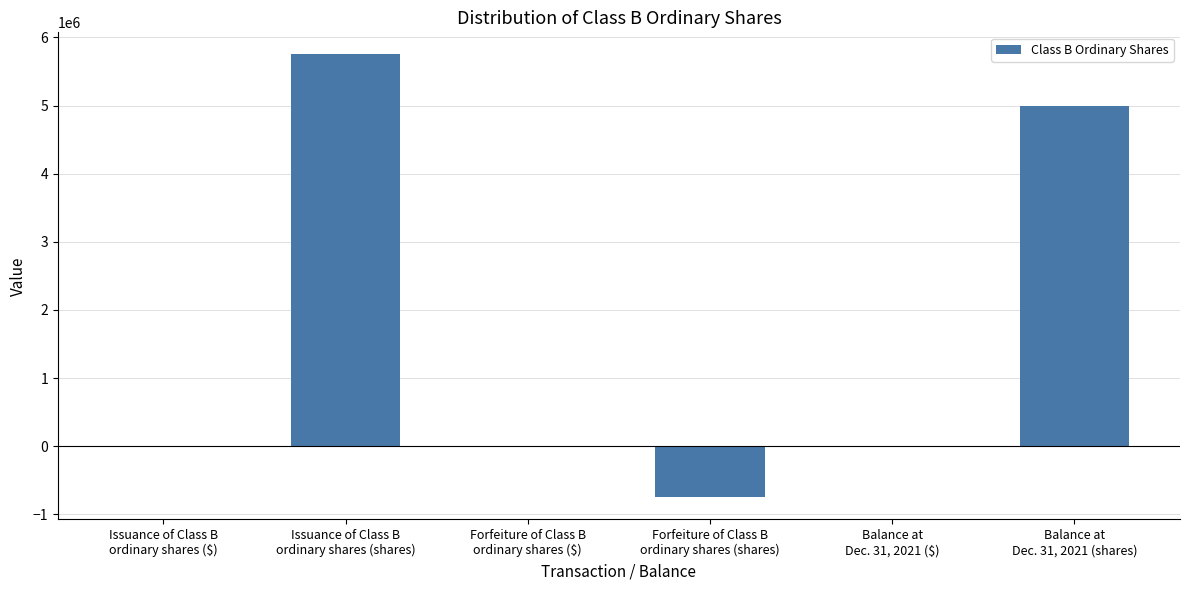

What is the greatest value displayed?

5750000